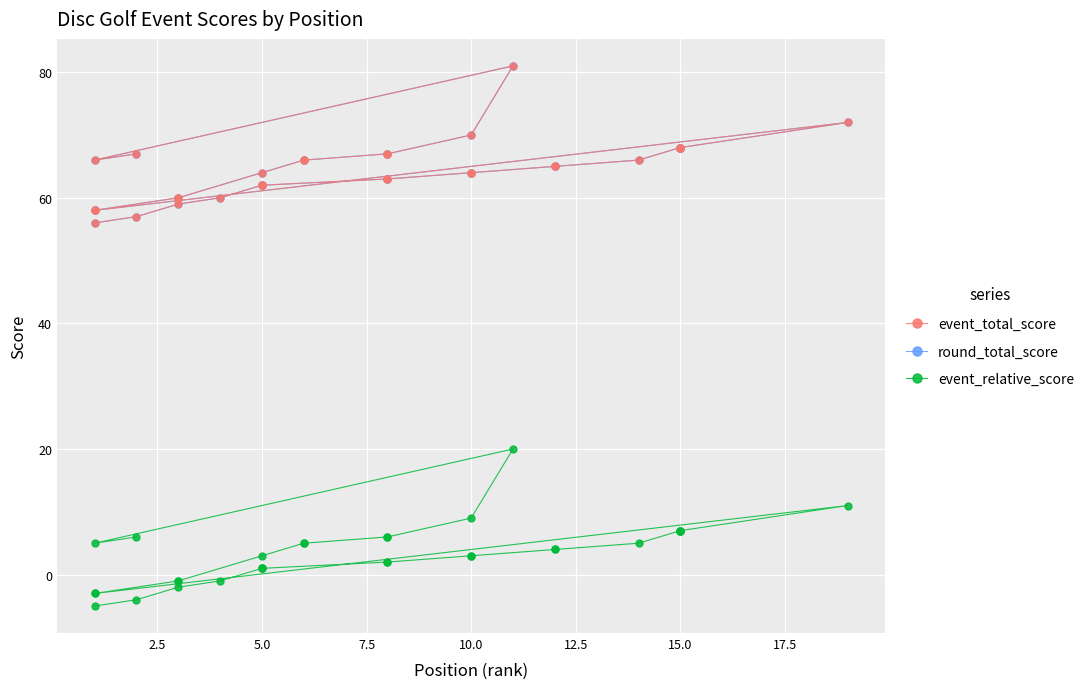

What is the average value of the event_total_score series?

64